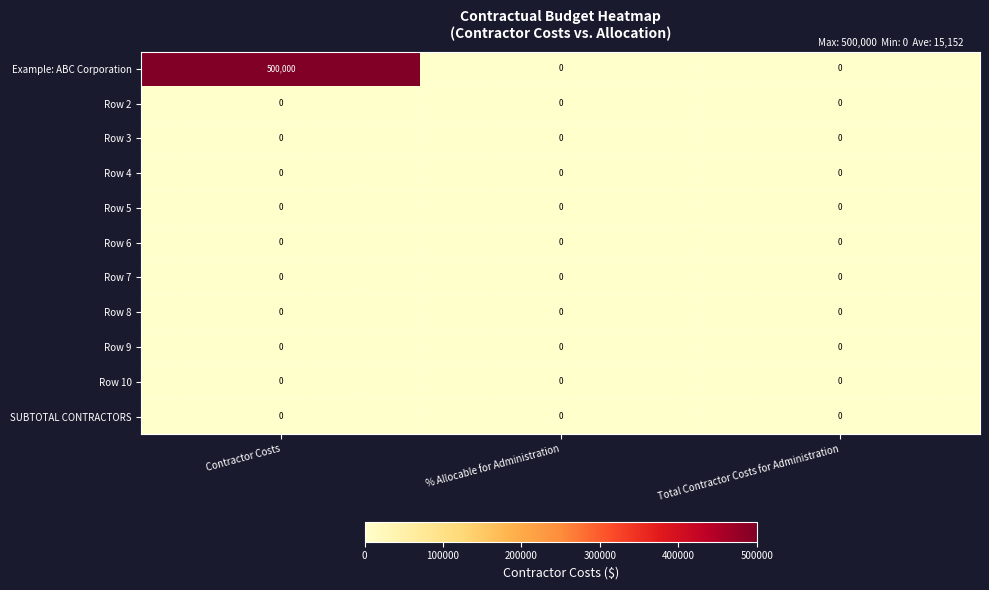

At which category is the sum across all series the highest?

Contractor Costs